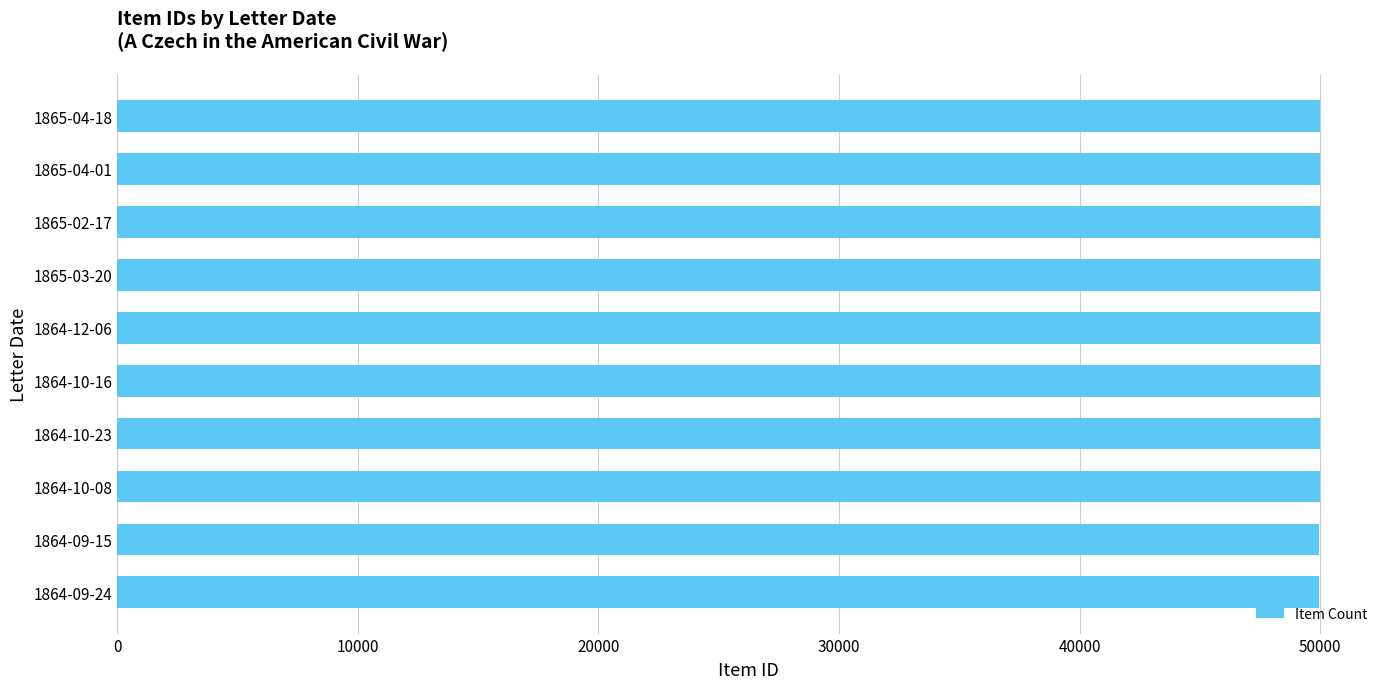

Is it true that the value at 1865-04-01 is 49993?

True